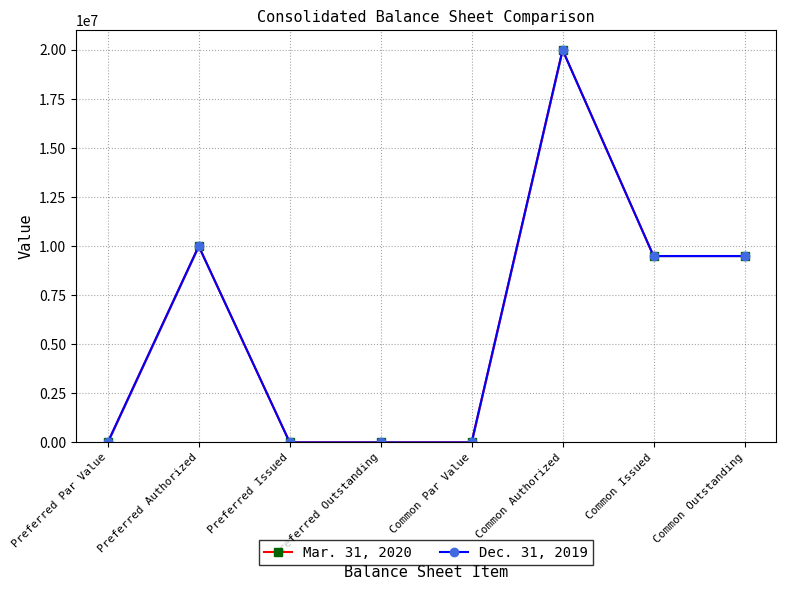

Is it true that Mar. 31, 2020 equals -6646884 at Preferred Outstanding?

False